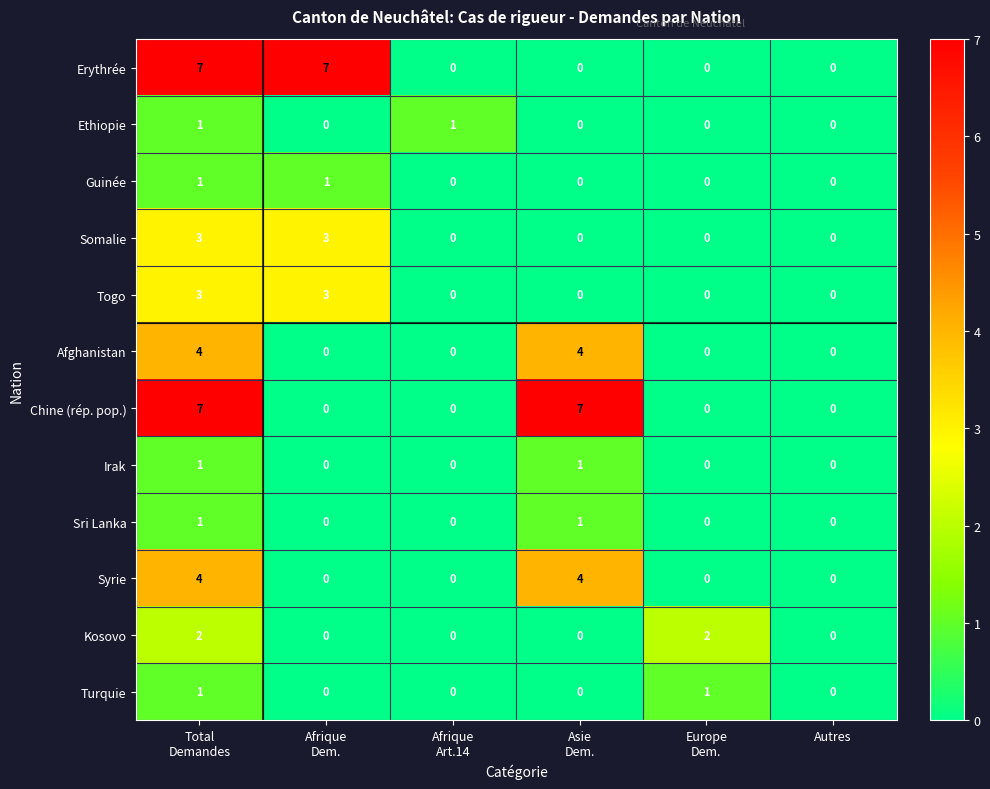

How many data points in Ethiopie are above 0?

2